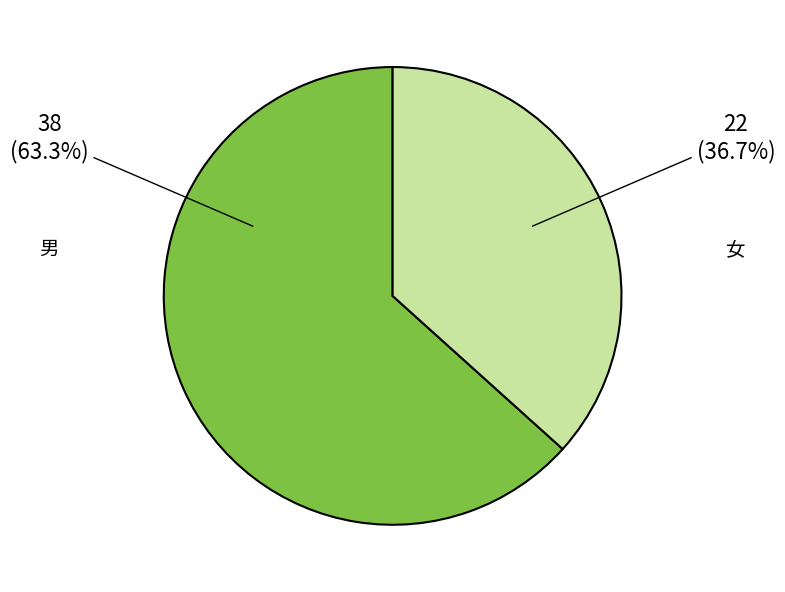

How many slices are in this pie chart?

2